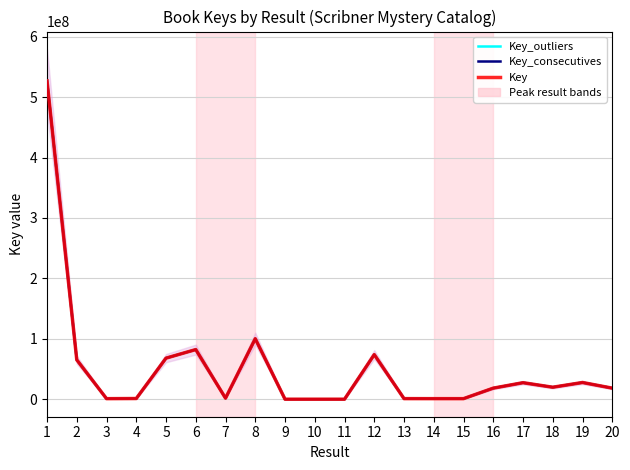

True or false: Key_outliers has a value of 1122716 at 13.

True